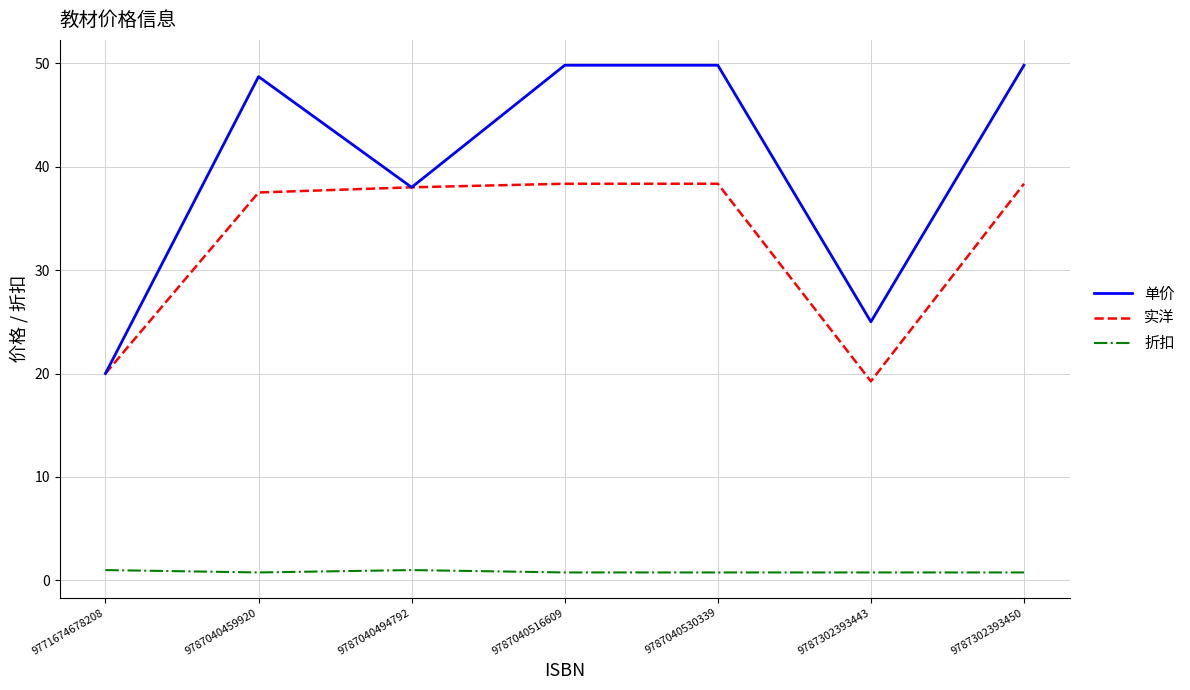

What is the highest value of the 单价 series?

49.8